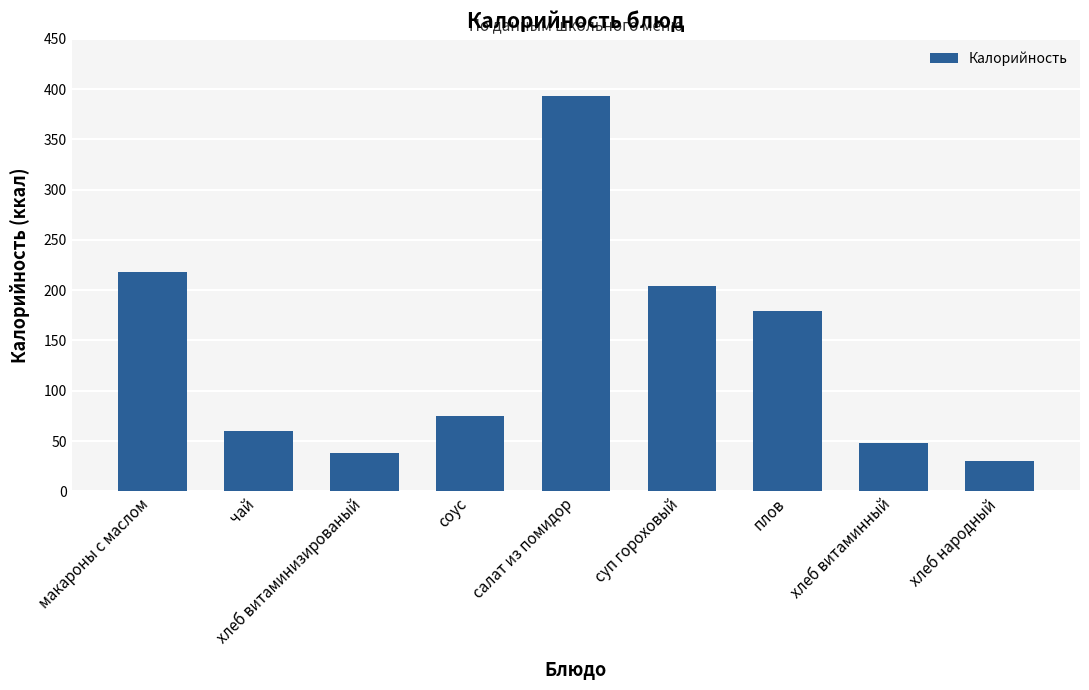

What is the change in value from хлеб витаминизированый to салат из помидор?

+354.5